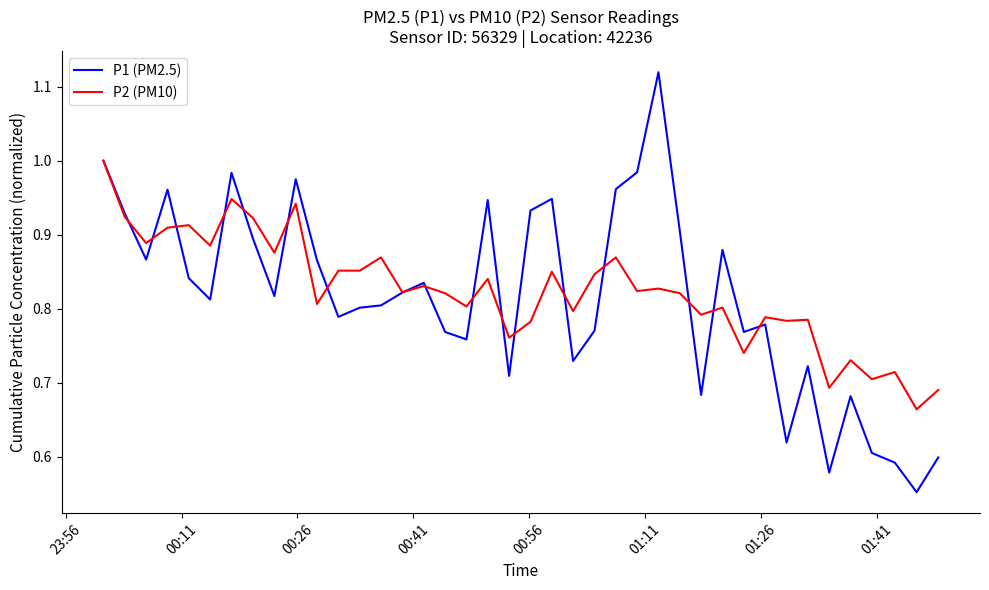

Which series has the widest spread of values?

P1 (PM2.5)